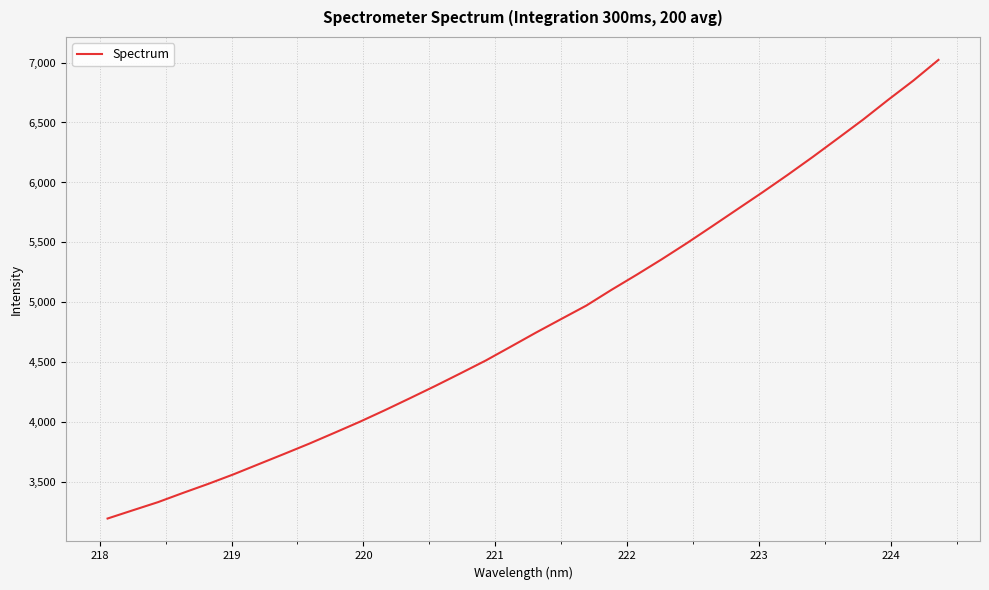

What is the maximum value shown in the chart?

7022.0